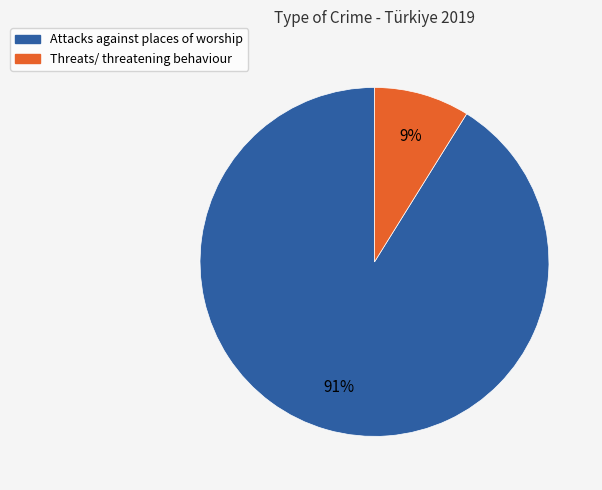

The Attacks against places of worship slice represents 86% of the pie. True or false?

False